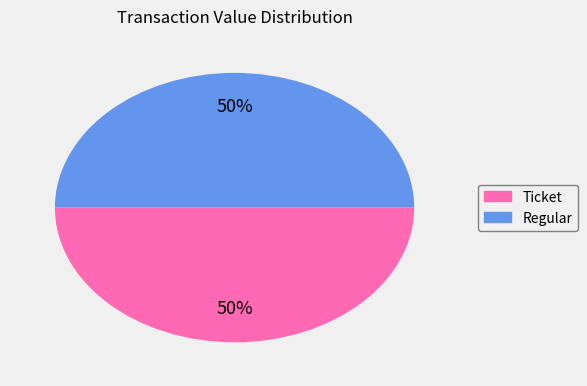

How many slices are in this pie chart?

2